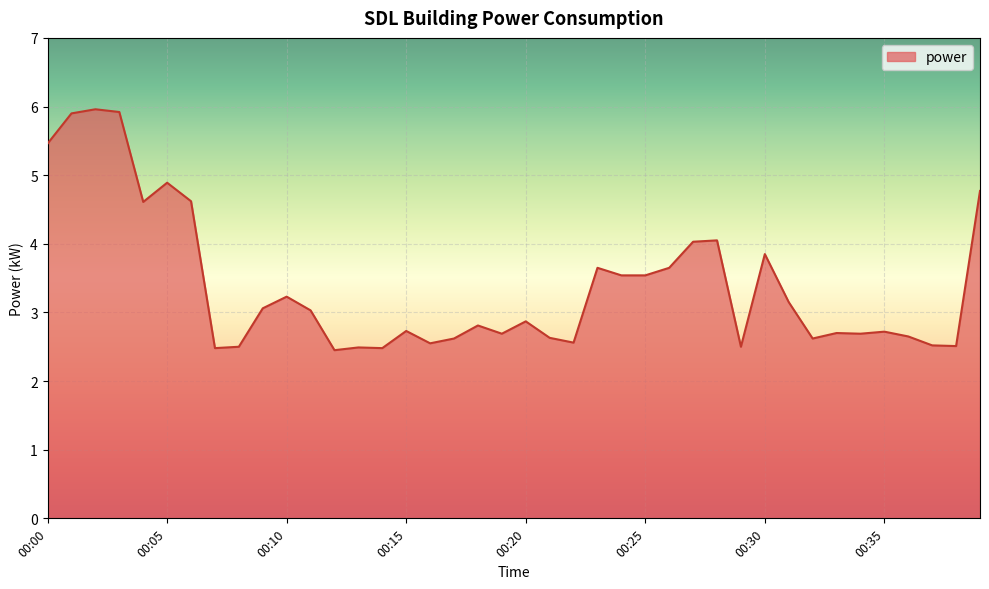

What is the difference between the maximum and minimum values?

3.5